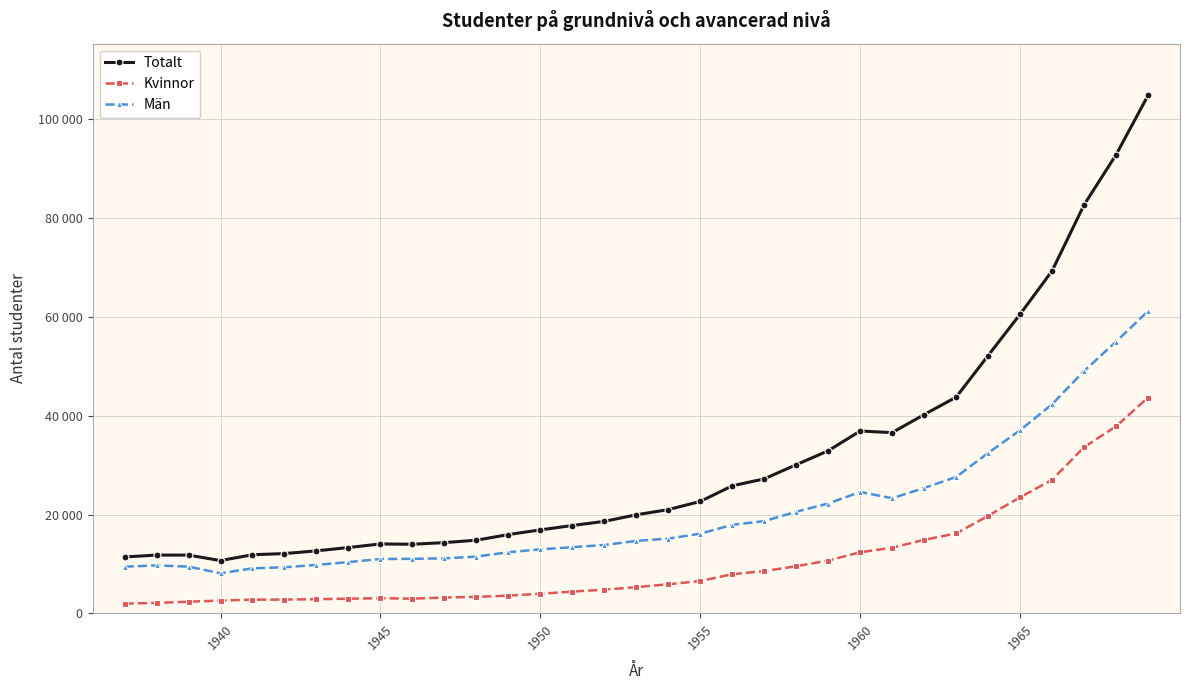

True or false: Kvinnor and Män cross at least once.

False